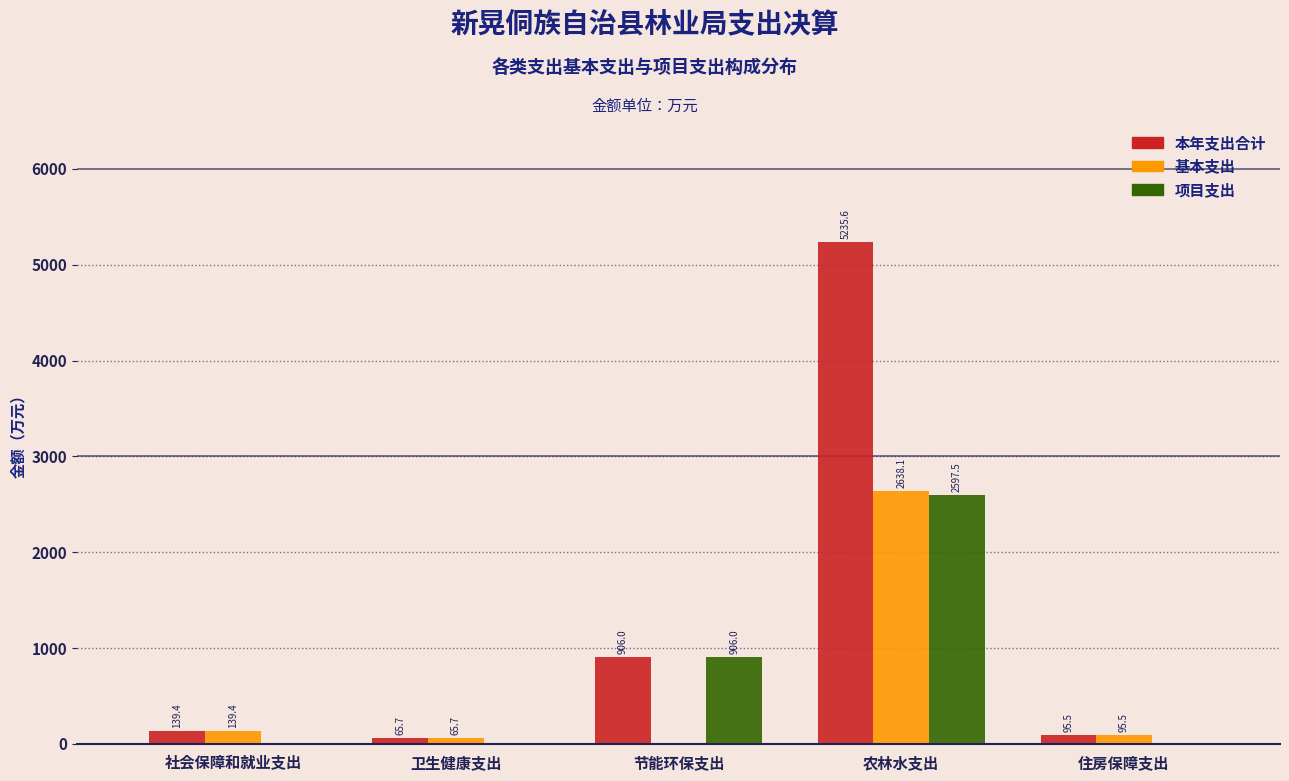

At which category is the sum across all series the highest?

农林水支出